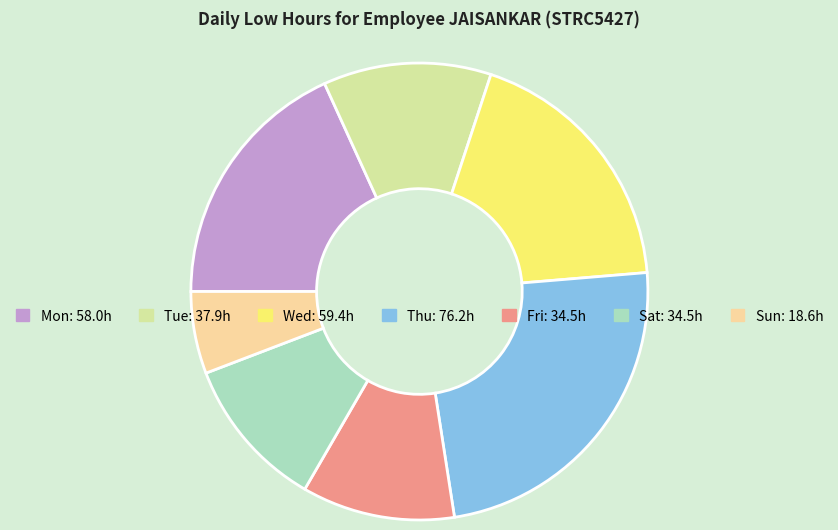

Does any single category account for the majority?

No